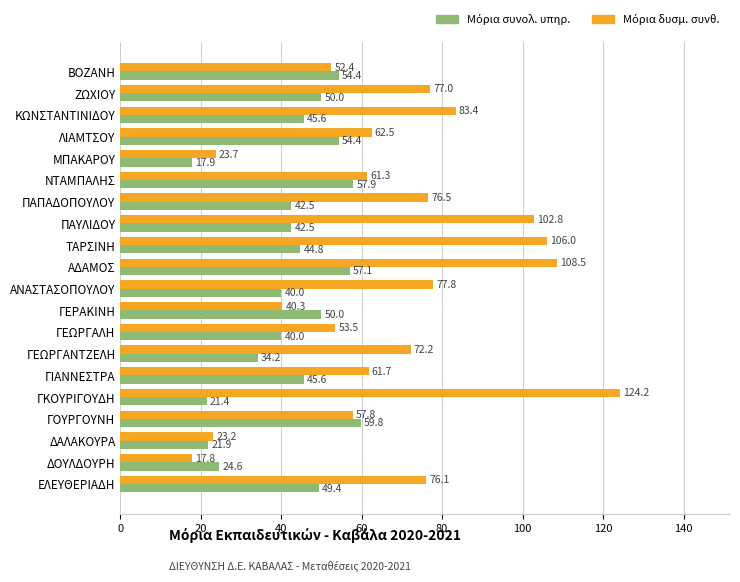

What is the greatest value displayed?

124.2